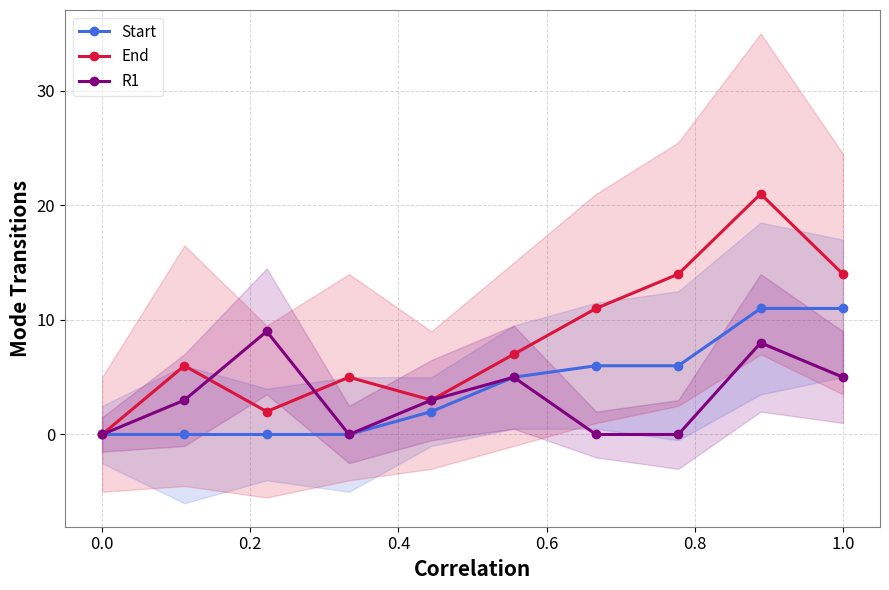

Is this an area chart (filled region under the line)?

No